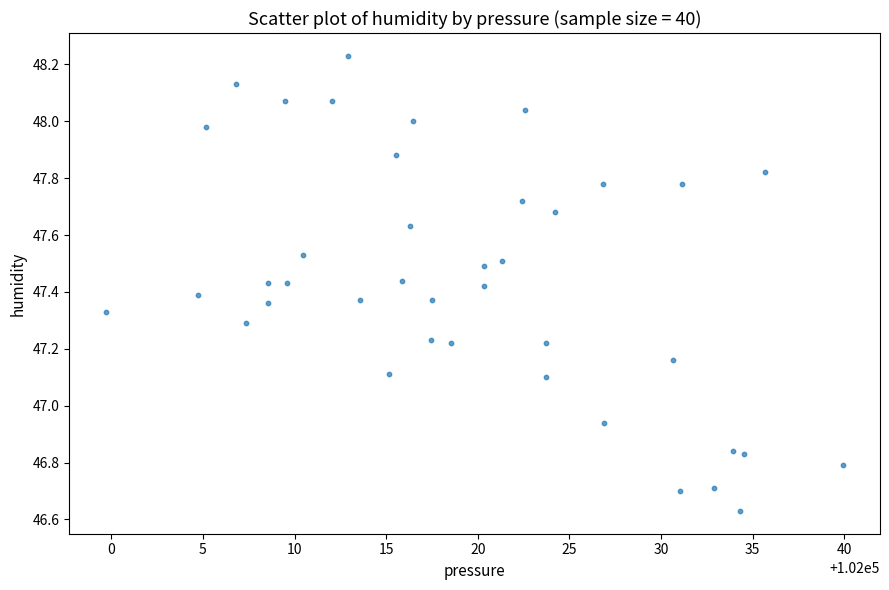

What is the range of X values (max minus min)?

40.2